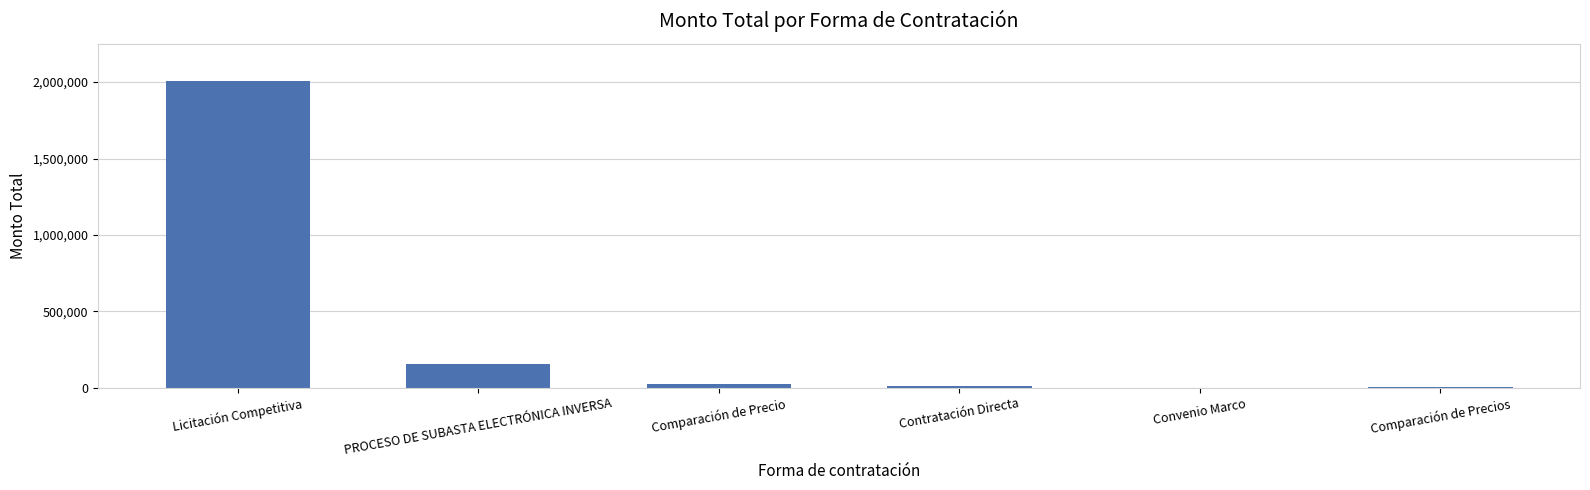

At which label does the data first exceed 22114?

Licitación Competitiva